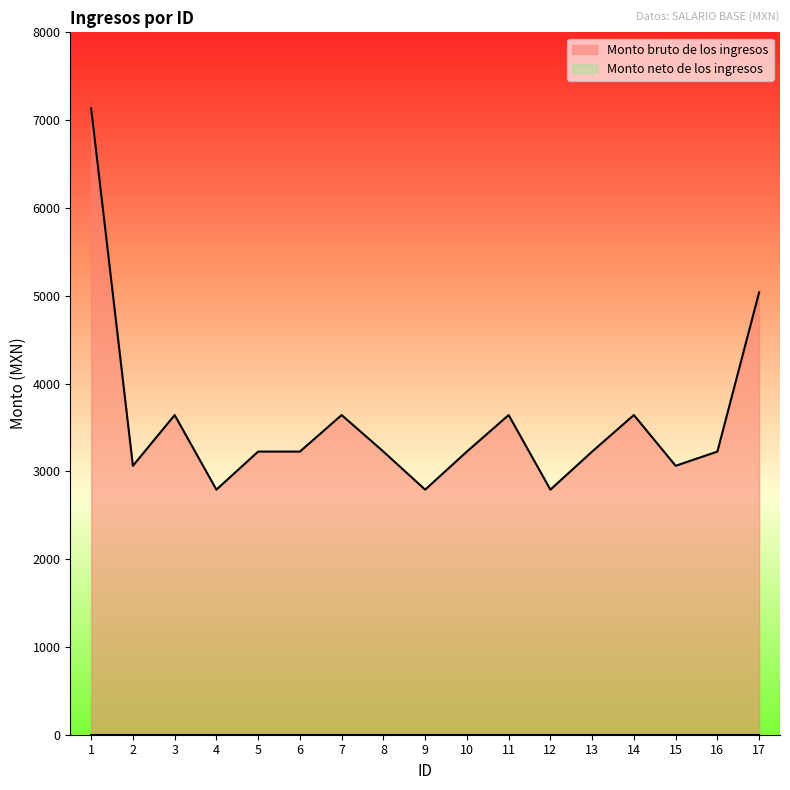

At which category does the data reach its first local peak?

3